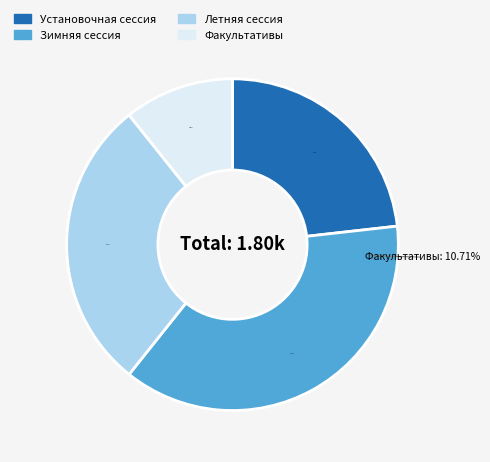

How much of the chart is everything except Зимняя сессия?

62.5%